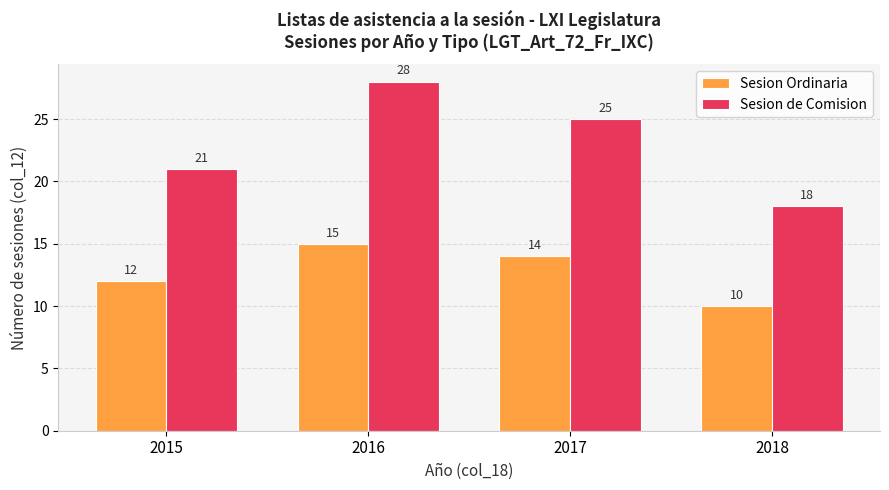

How many values in the Sesion de Comision series are below 25?

2